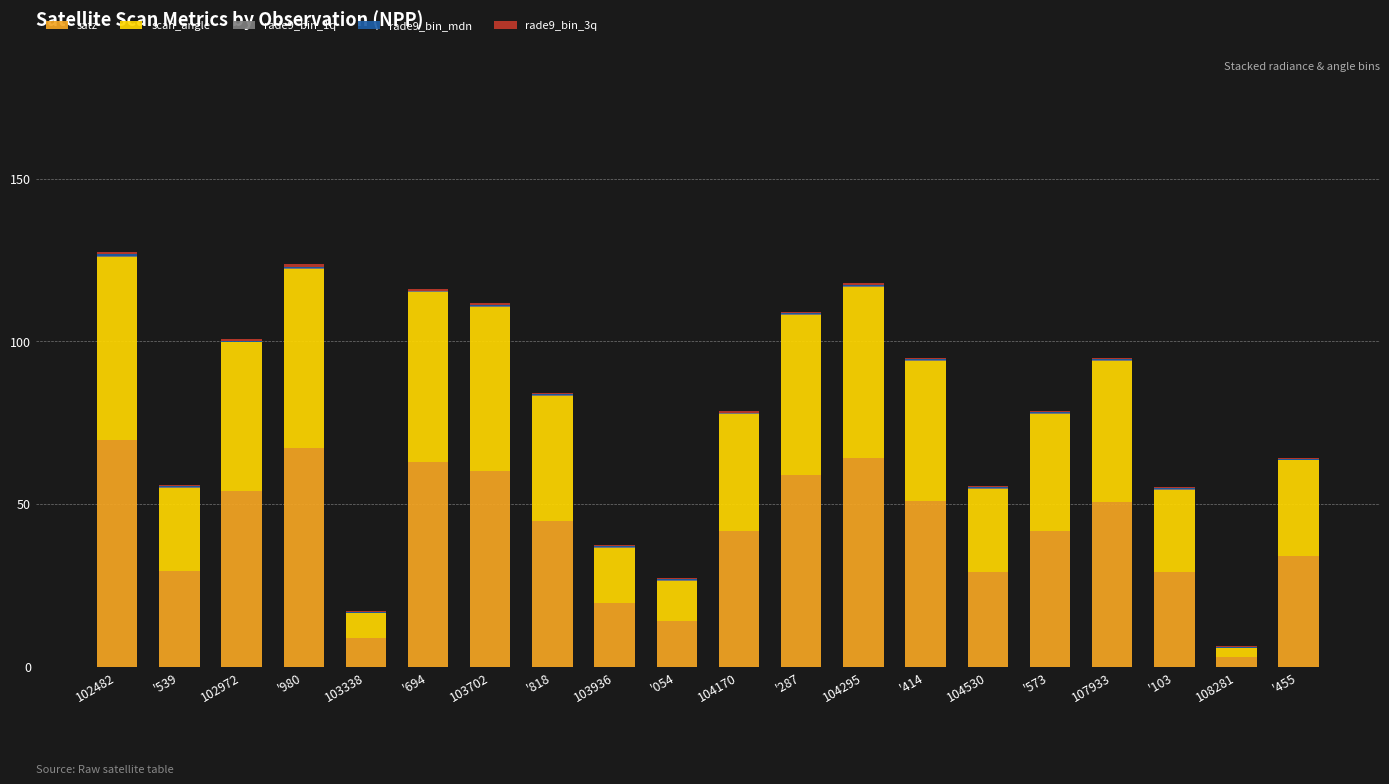

The satz series shows 19.4 at 102972. True or false?

False